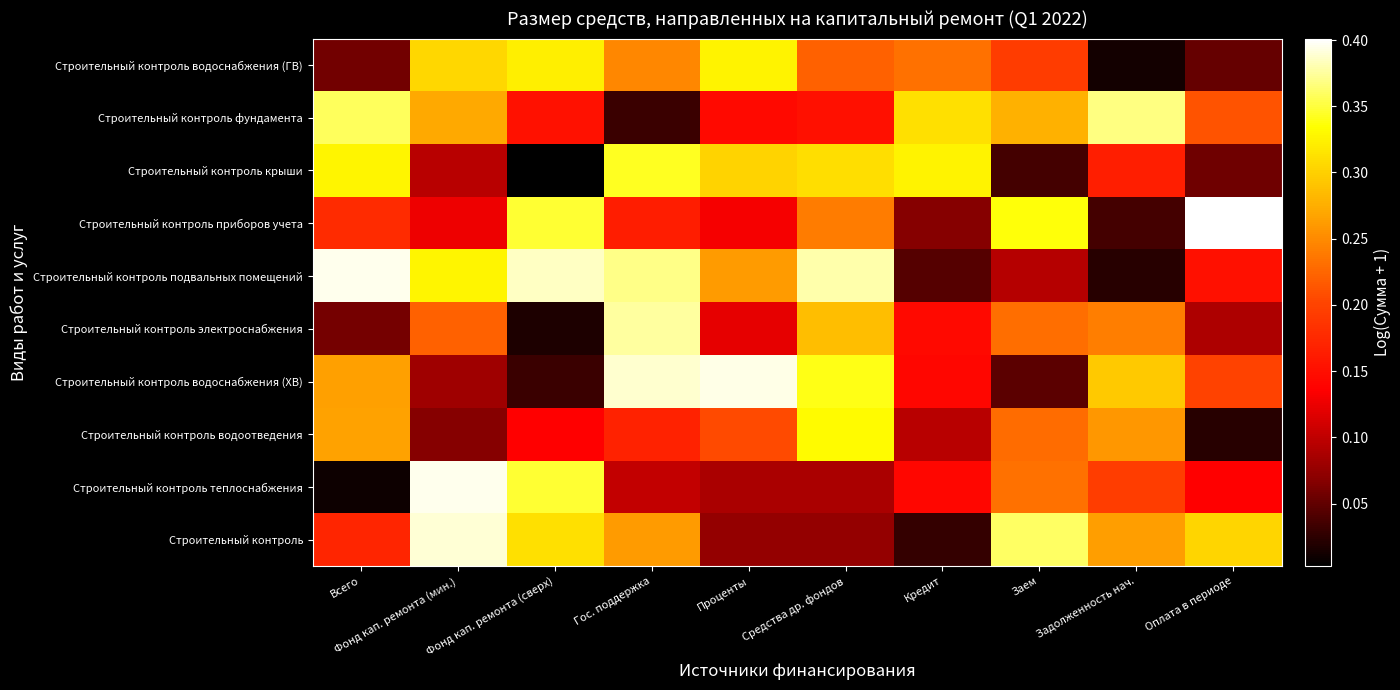

Rank the series at Заем from lowest to highest value.

Строительный контроль крыши, Строительный контроль водоснабжения (ХВ), Строительный контроль подвальных помещений, Строительный контроль водоснабжения (ГВ), Строительный контроль водоотведения, Строительный контроль электроснабжения, Строительный контроль теплоснабжения, Строительный контроль фундамента, Строительный контроль приборов учета, Строительный контроль